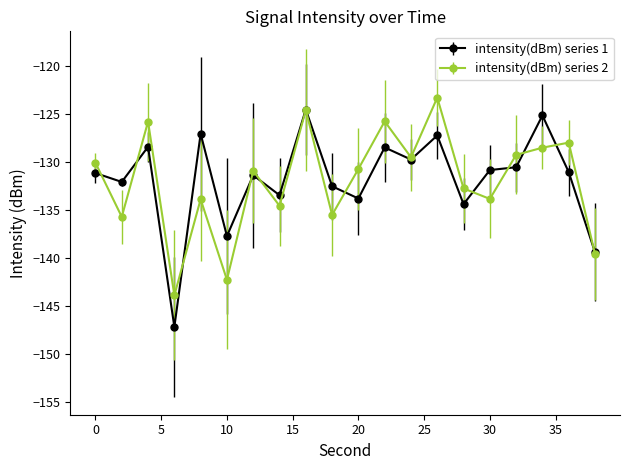

True or false: intensity(dBm) series 1 has more than 2 interior local peaks.

True